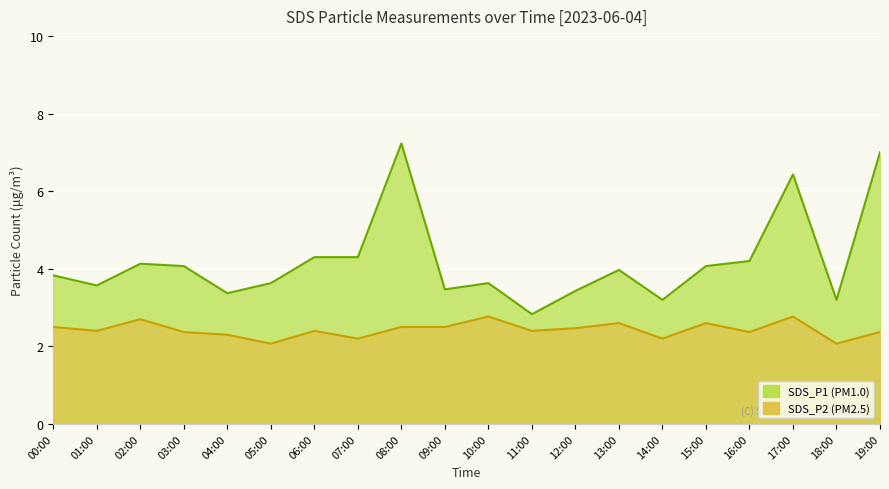

Rank the series by their maximum value, from lowest to highest.

SDS_P2, SDS_P1